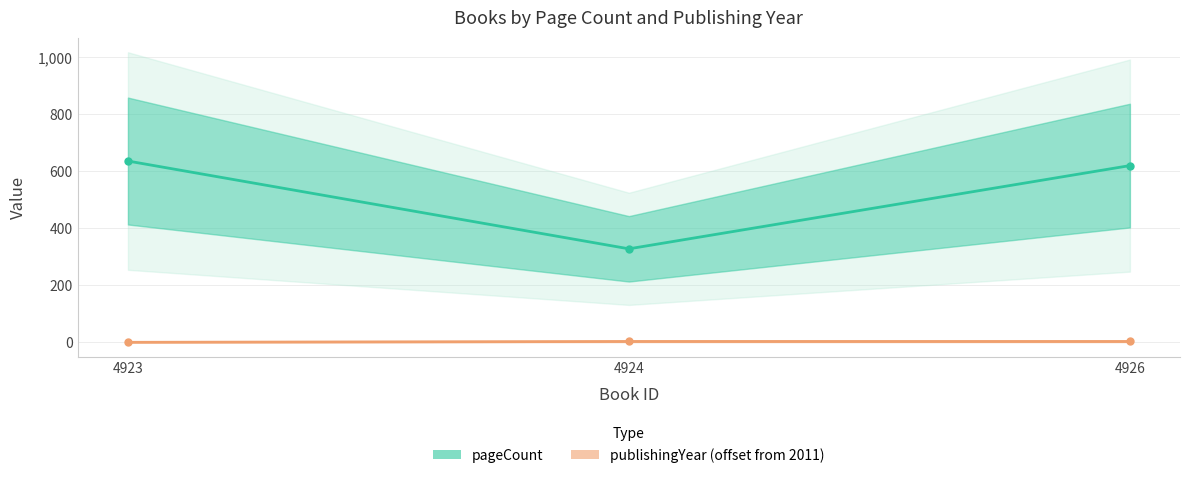

List the series in order of their overall mean, highest first.

pageCount, publishingYear (offset from 2011)